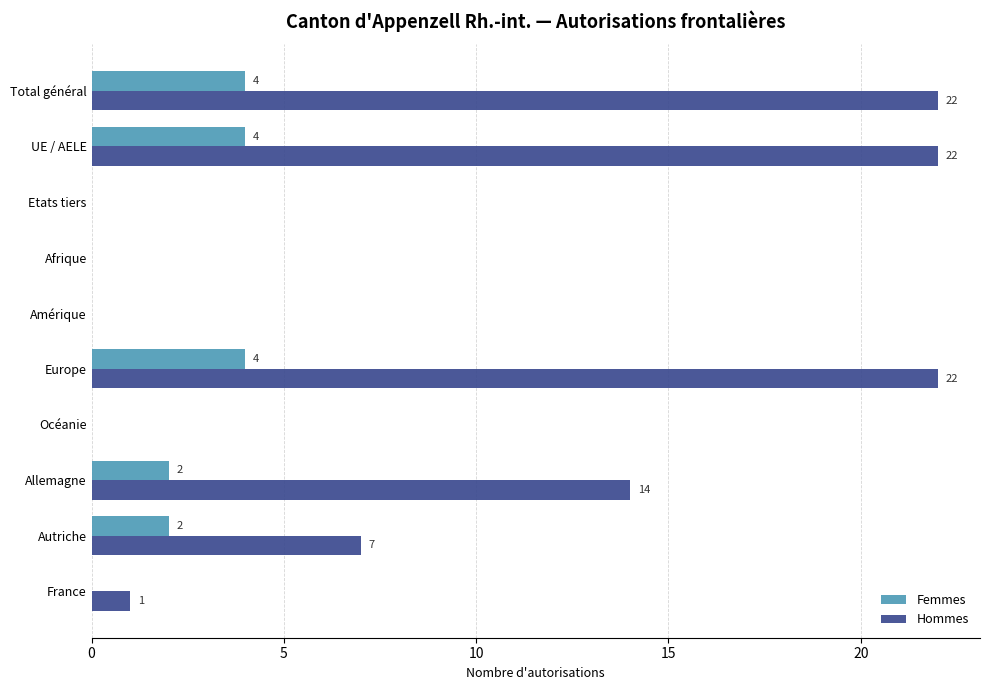

What are all the series names shown in the legend?

Femmes, Hommes